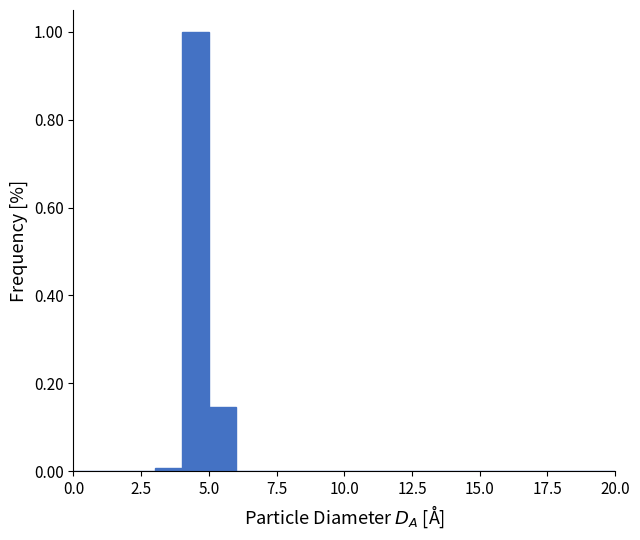

Around what value on the x-axis is the tallest bar? Give the approximate position of its centre, as read against the axis.

4.5